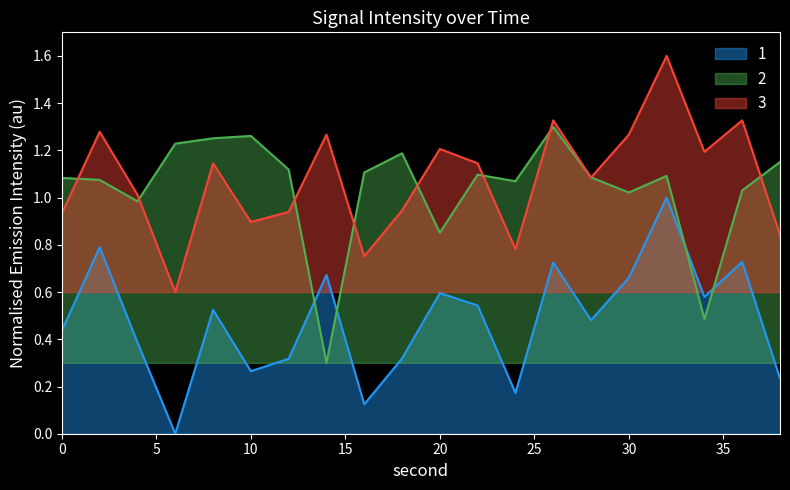

Is the value of 1 at 34 greater than the value of 3 at 32?

No